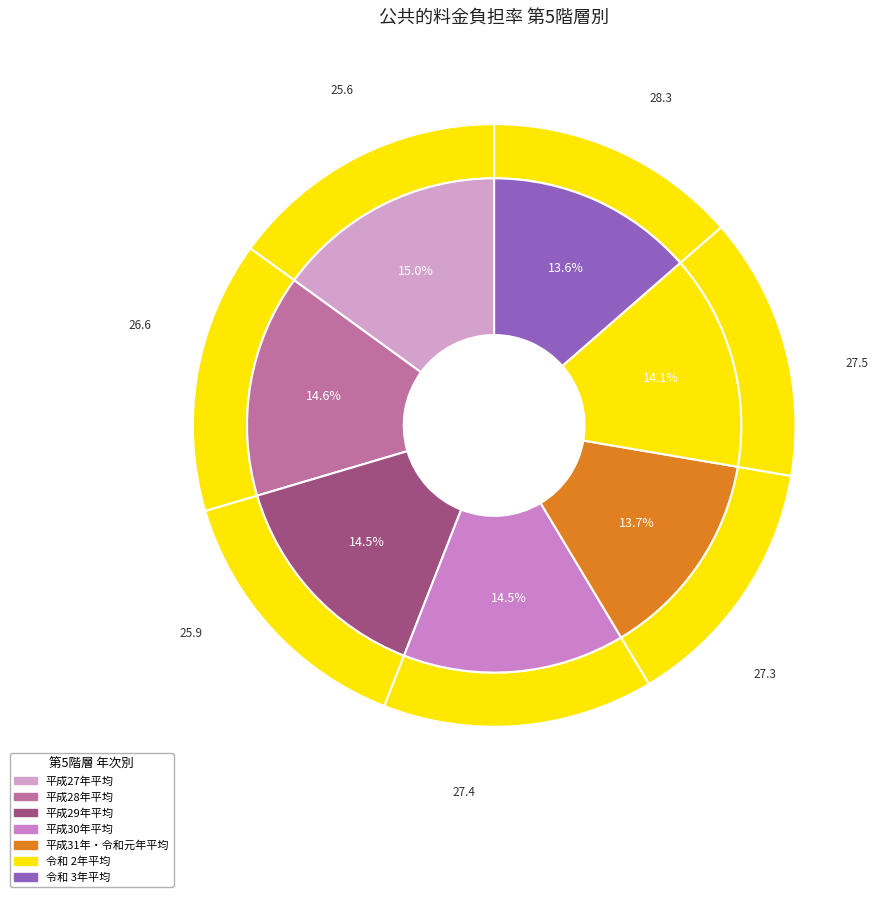

What is the ratio of the value at 令和 3年10月 to the value at 平成27年平均?

0.9